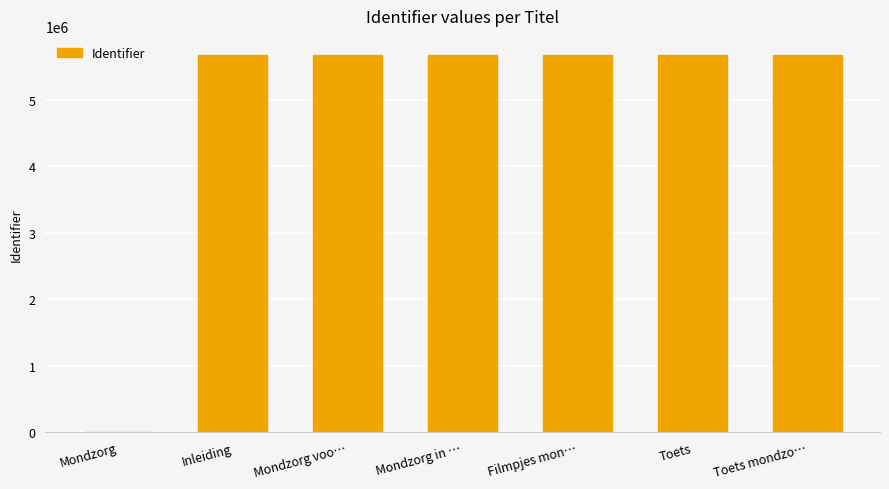

What is the ratio of the value at Toets to the value at Mondzorg voo…?

1.0